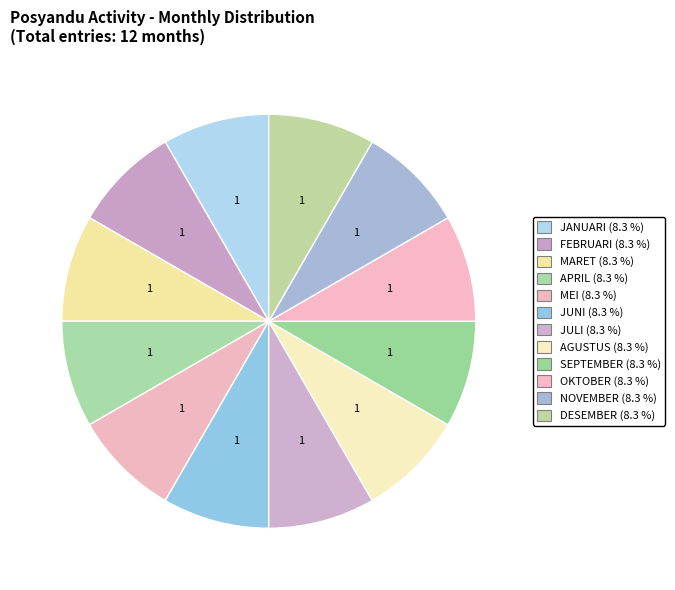

Is there a majority slice in this chart?

No